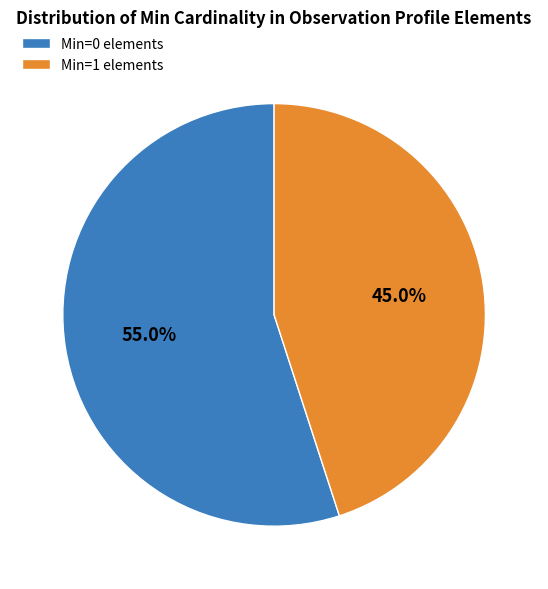

What is the largest slice in the pie chart?

Min=0 elements